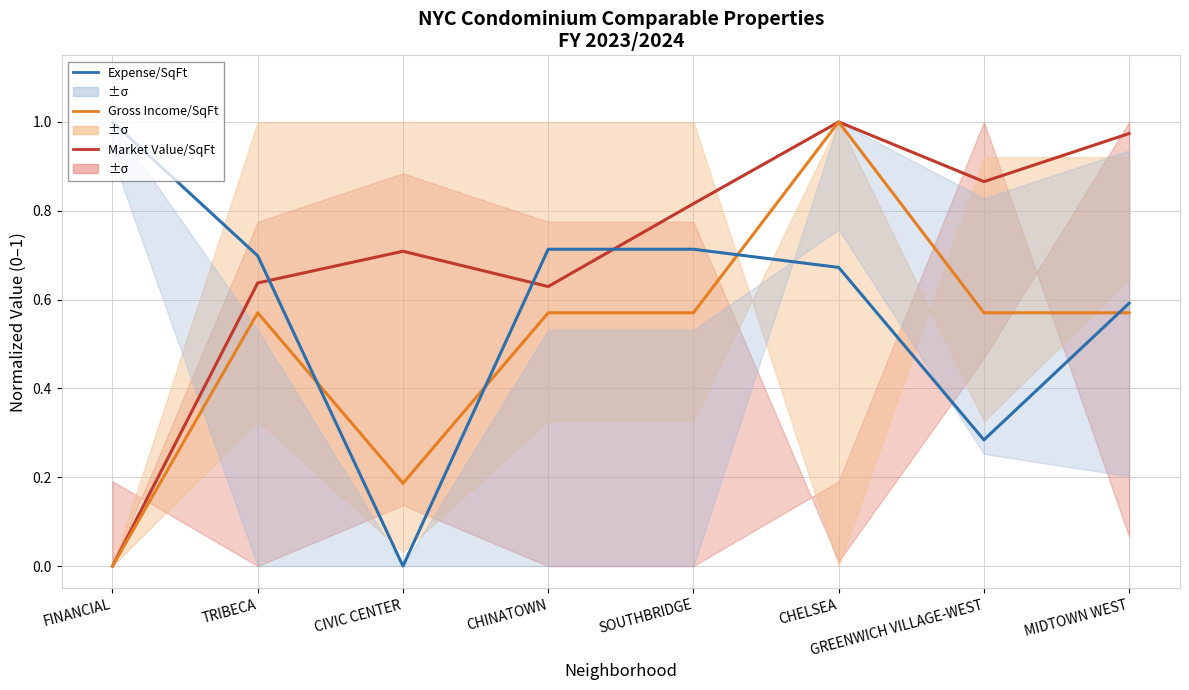

What are all the series names shown in the legend?

Market Value/SqFt, Gross Income/SqFt, Expense/SqFt